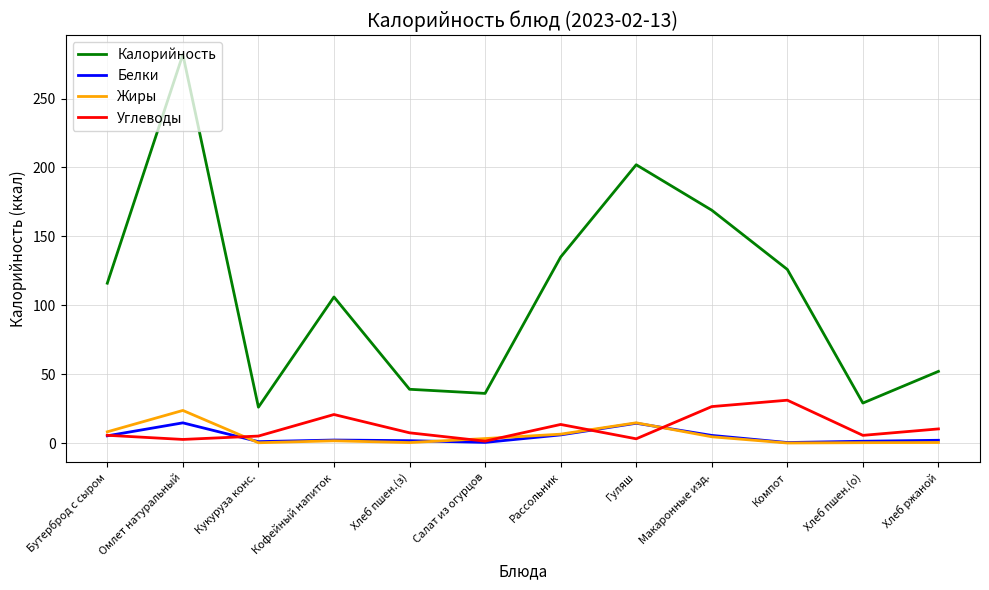

Which series changed the most between Бутерброд с сыром and Салат из огурцов?

Калорийность